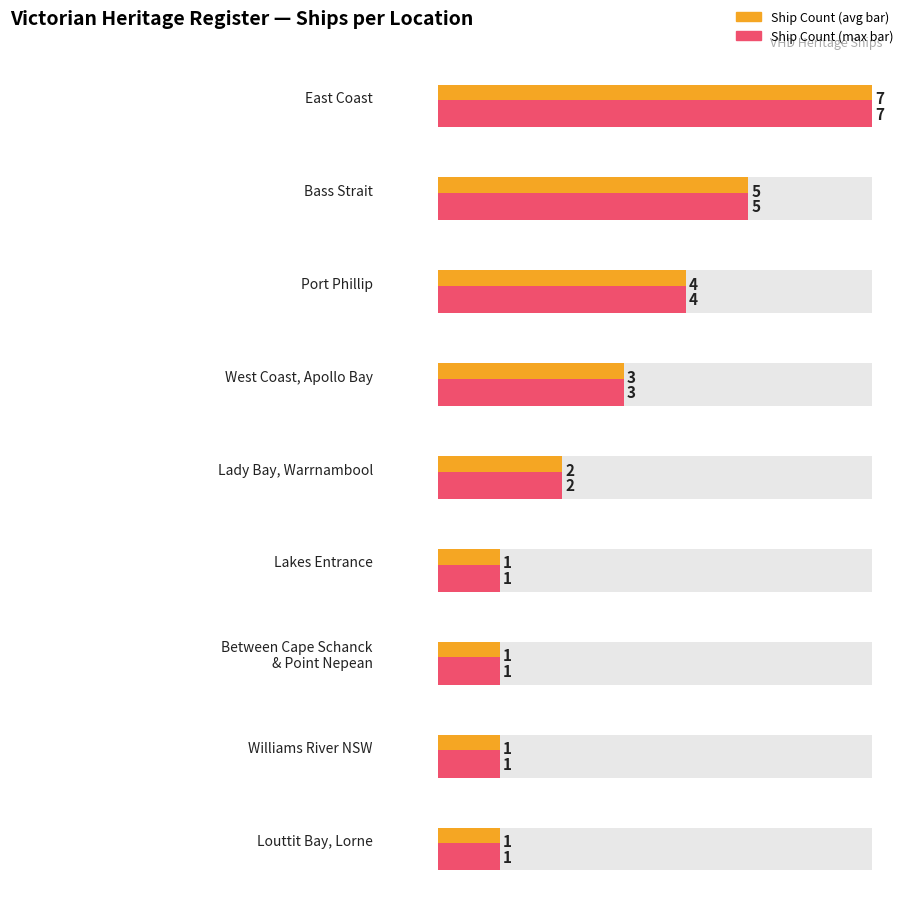

Is the value of Maximum utilization at Williams River NSW greater than the value of Average utilization at East Coast?

No